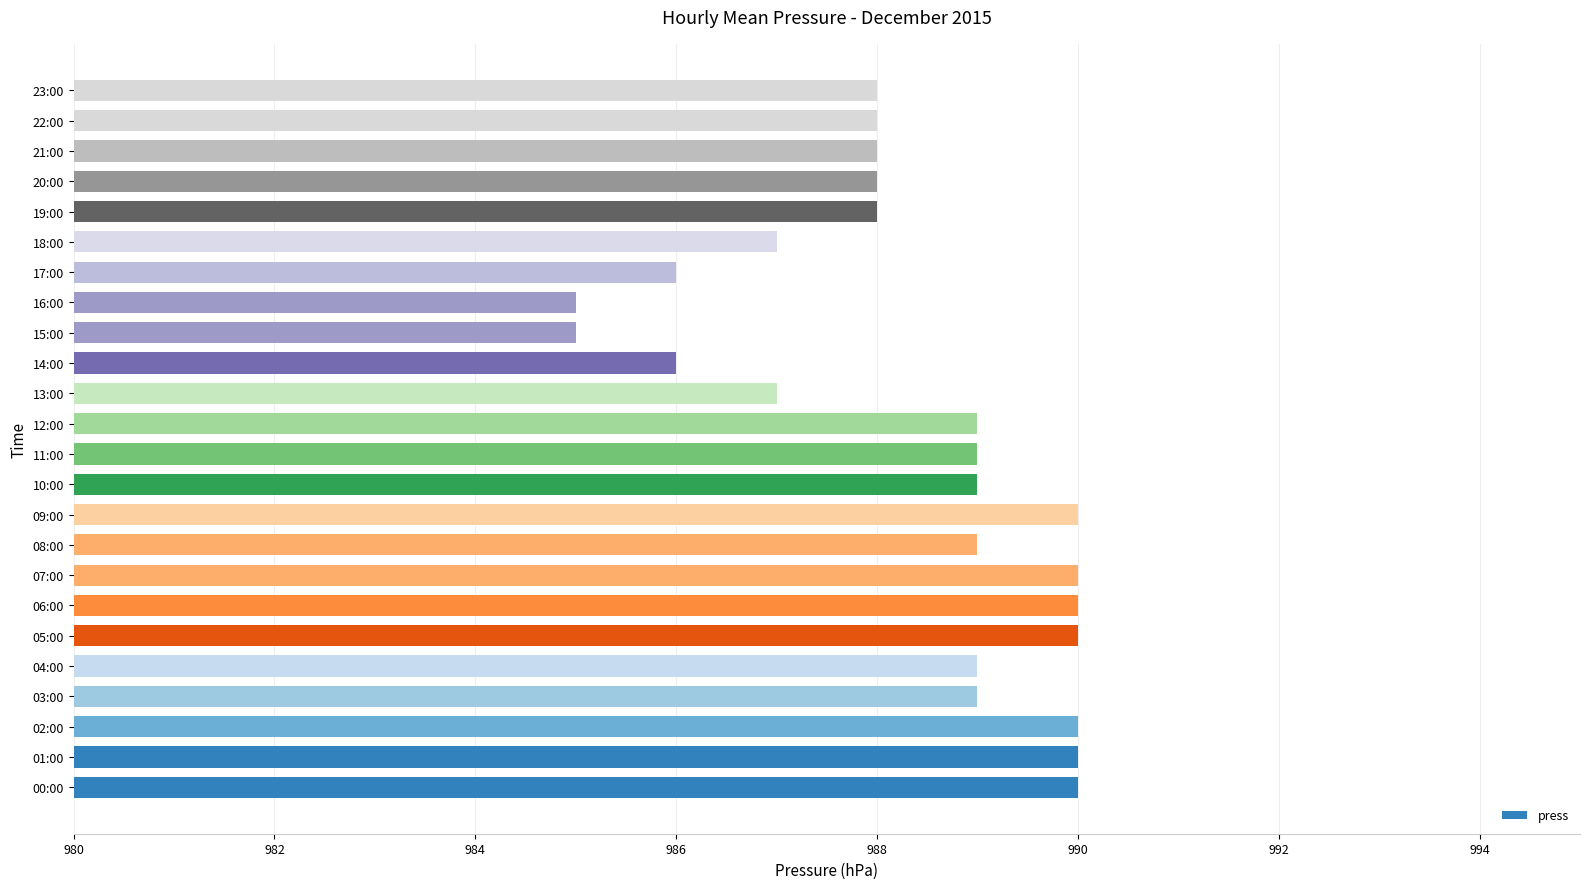

The value at 02:00 is 1740. True or false?

False